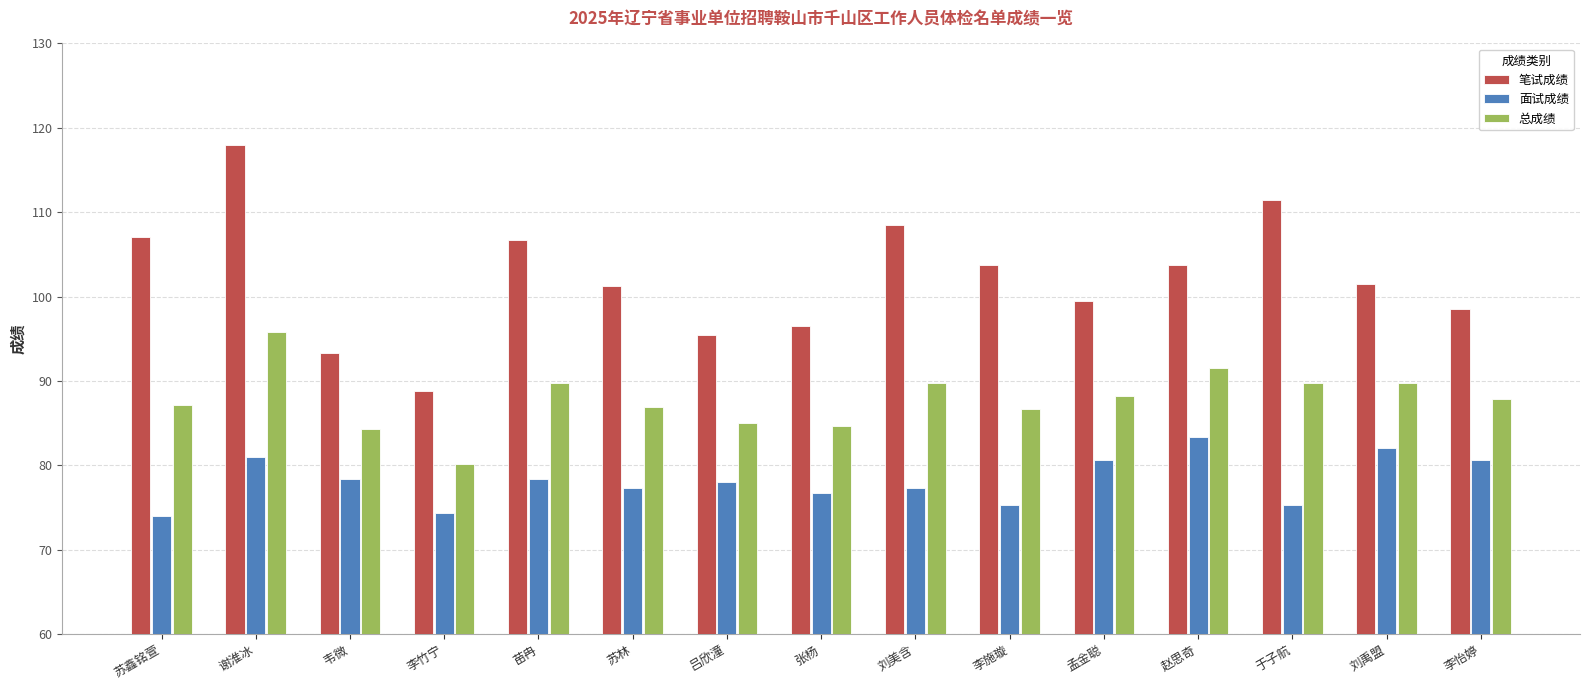

What is the total value across all series at 李施璇?

265.8